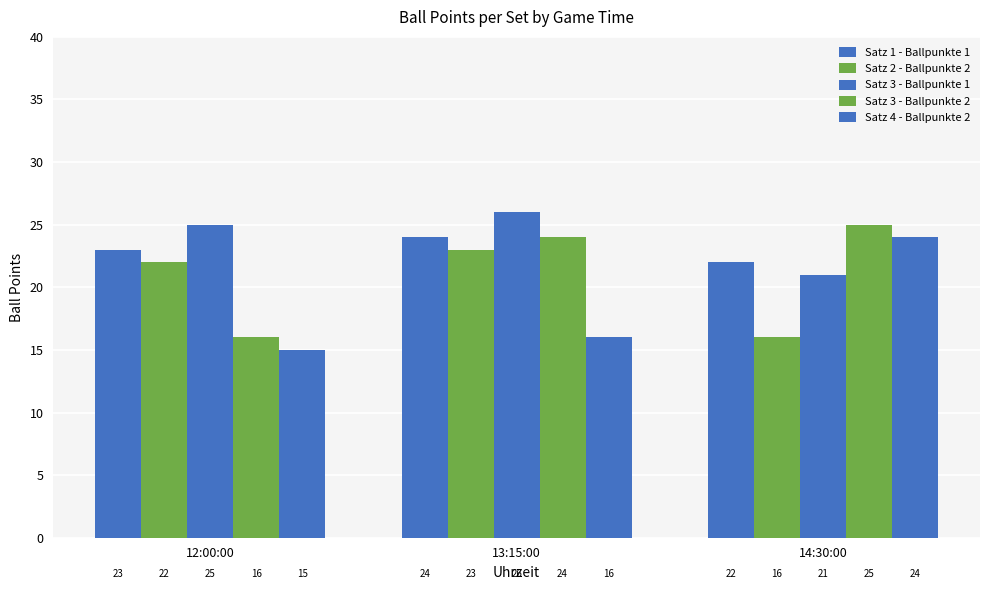

What is the sum of the Satz 1 - Ballpunkte 1 values at 13:15:00 and 14:30:00?

46